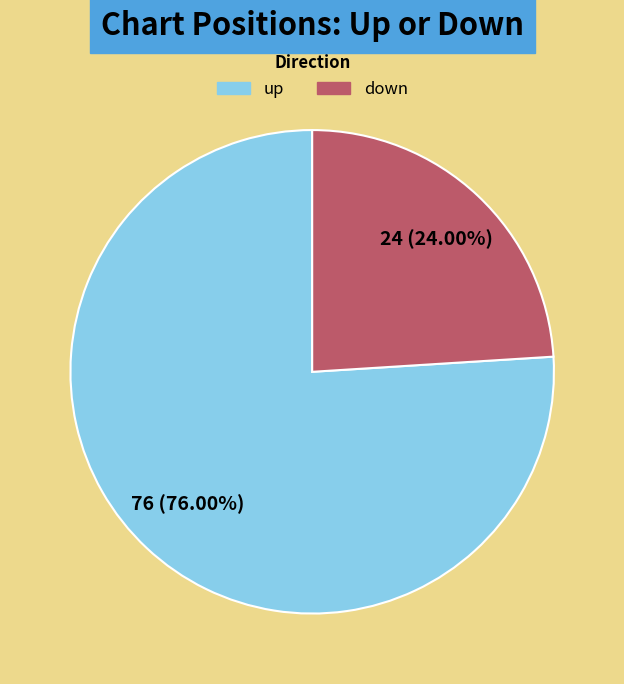

To the nearest percent, what is the difference between the largest and smallest slice percentages?

52%